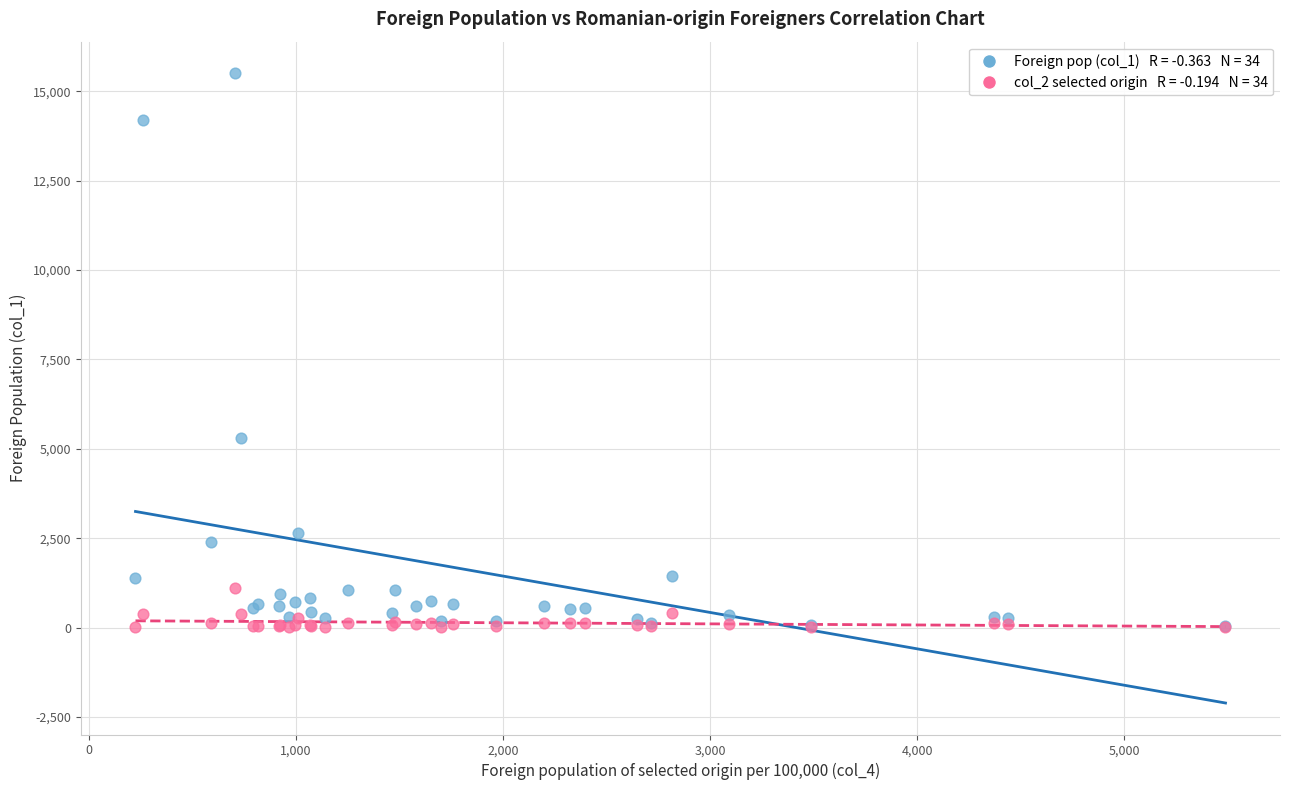

Across all series, what Y value is closest to 7768?

5297